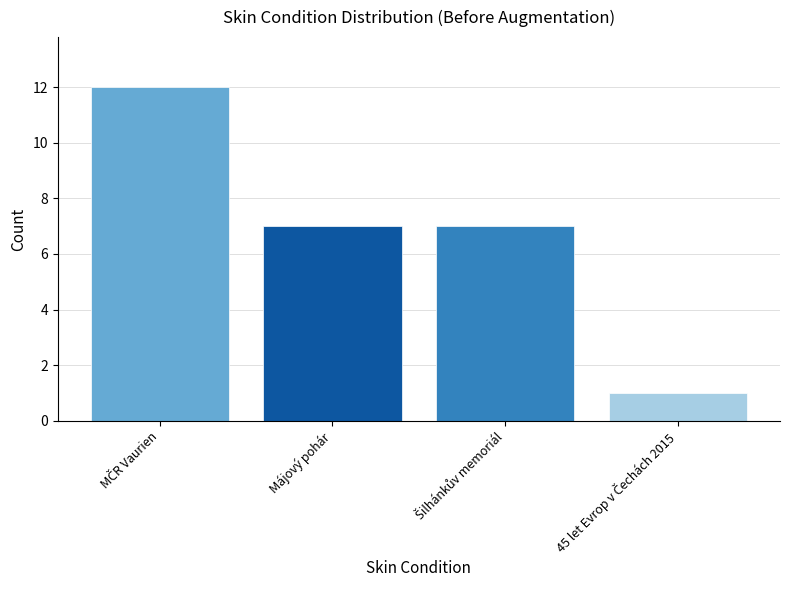

What is the difference between the second highest and minimum values?

6